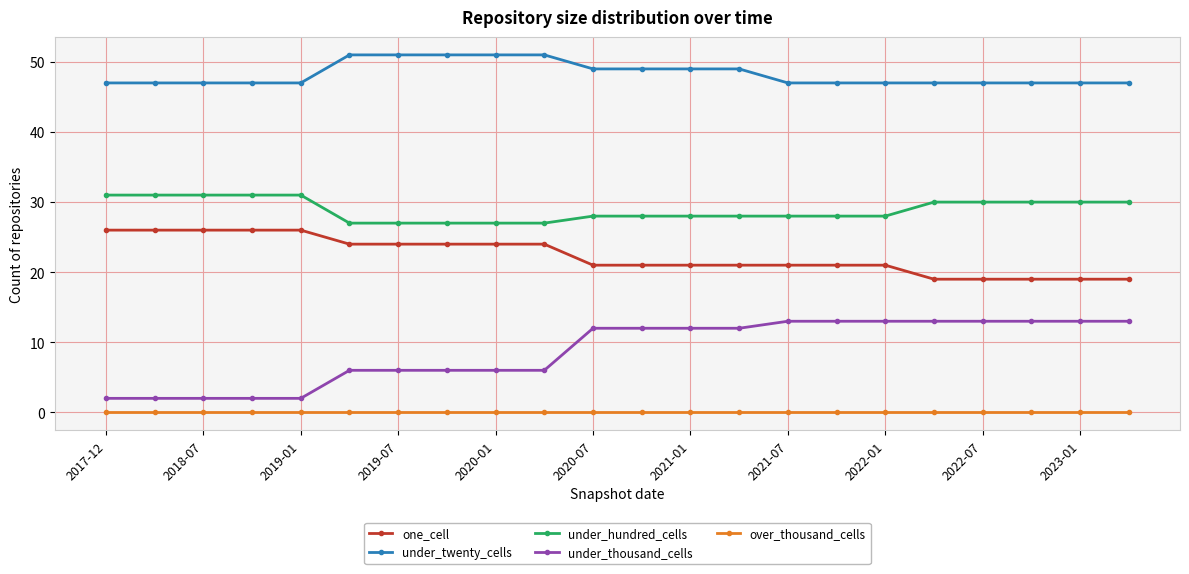

What is the average value of the under_hundred_cells series?

29